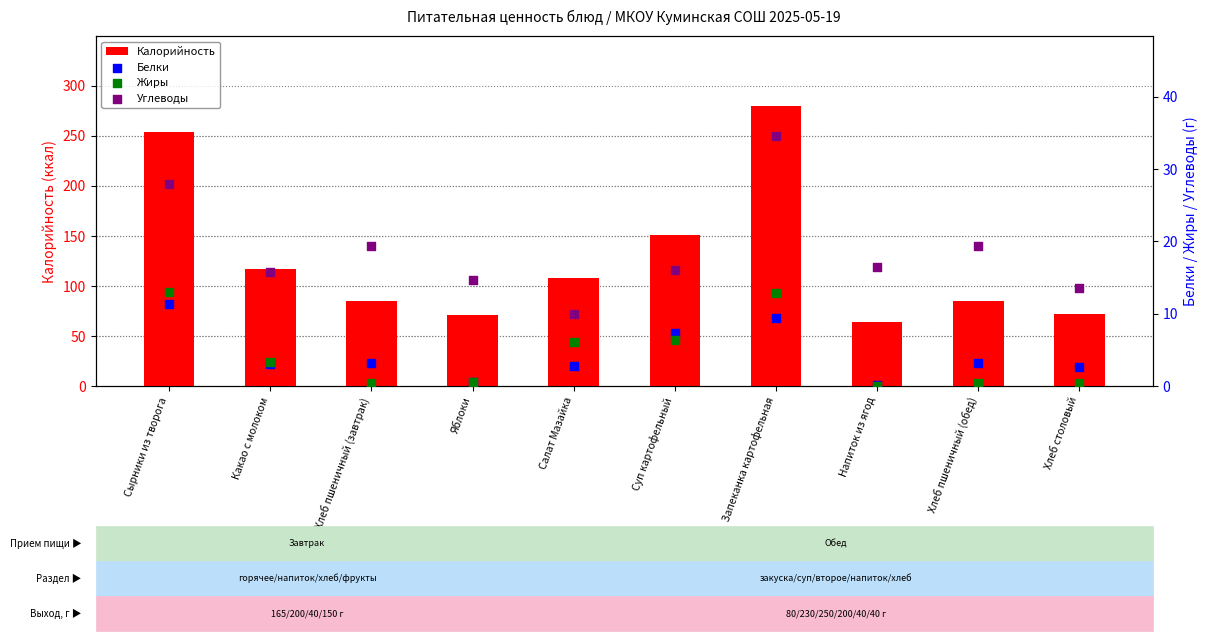

What is the total value across all series at Какао с молоком?

139.4